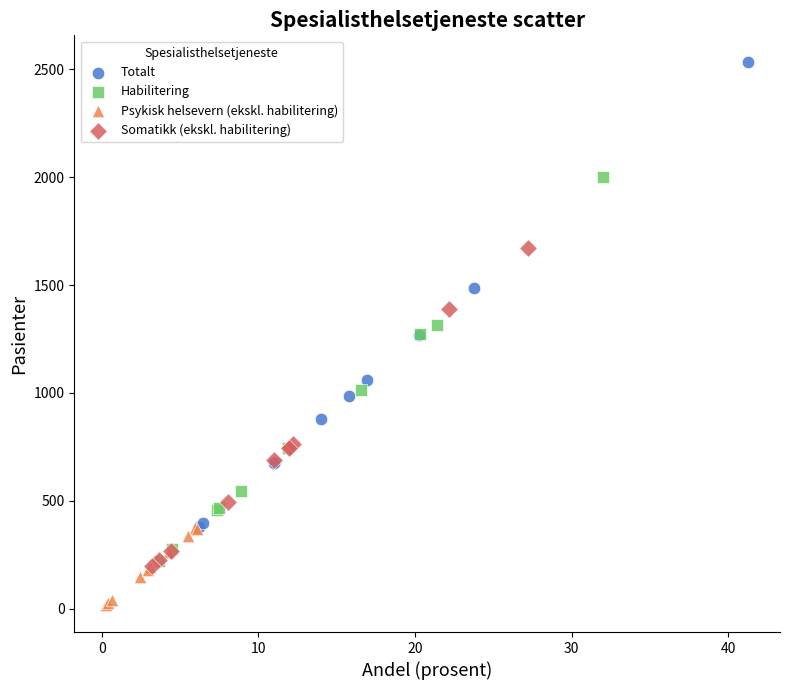

Which series reaches the maximum Y coordinate?

Totalt